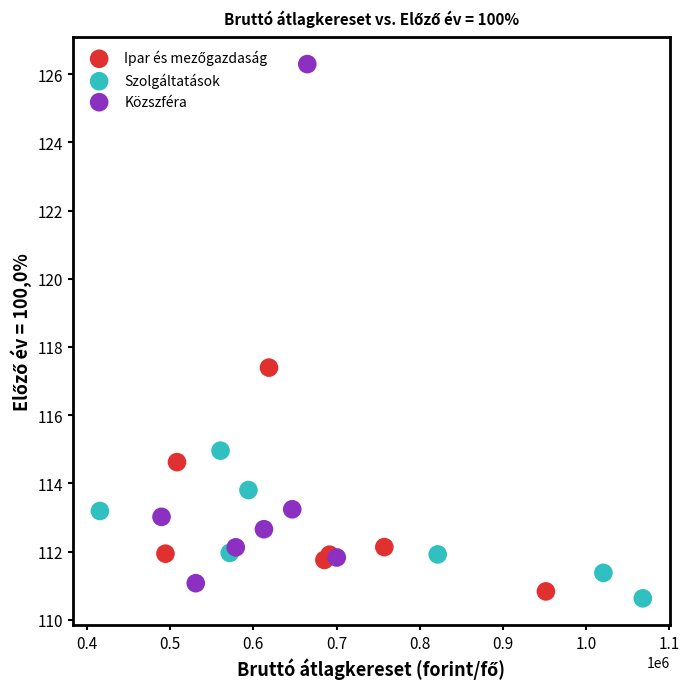

Which series has the widest spread of Y values?

Közszféra